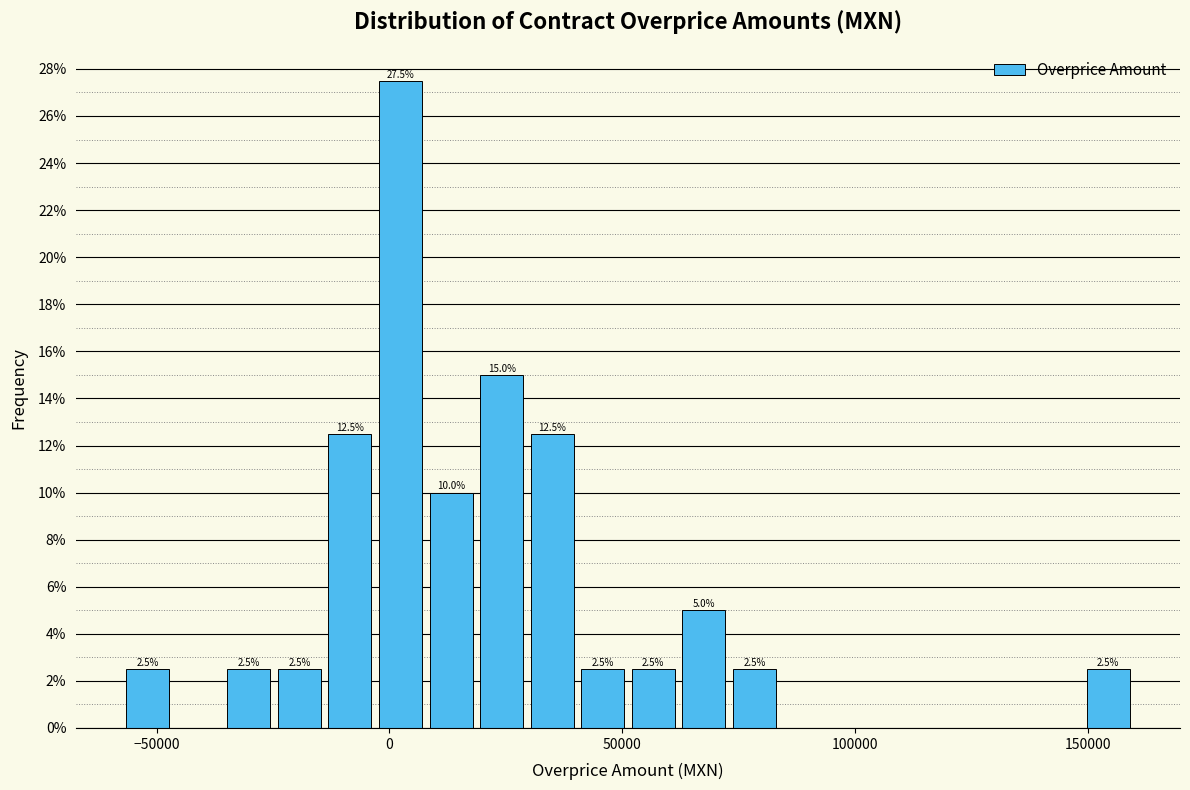

Read against the x-axis, roughly where is the centre of the tallest bar?

0